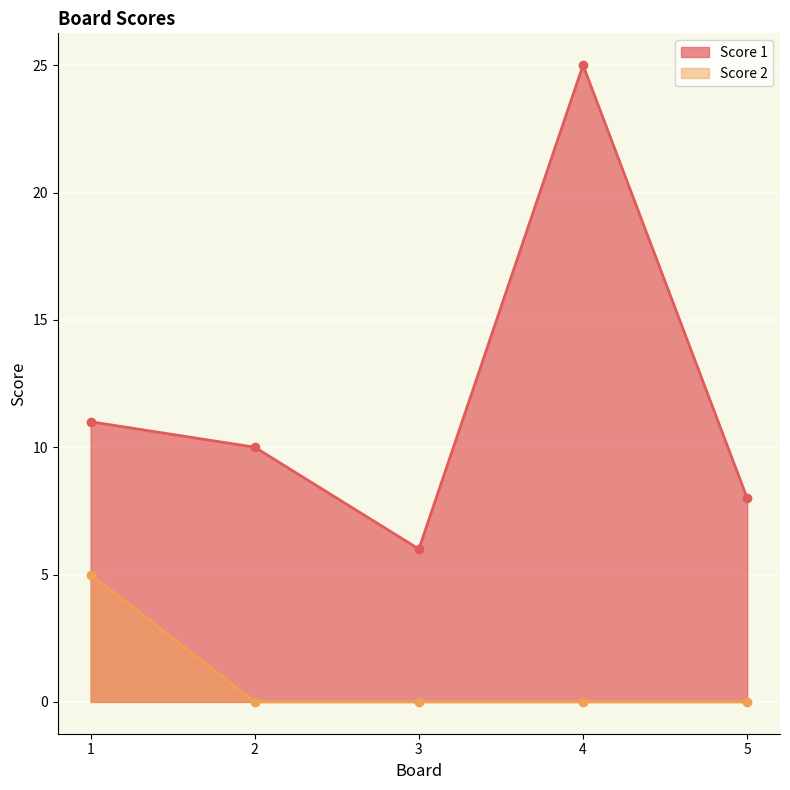

What is the difference between the highest and lowest values at 2?

10